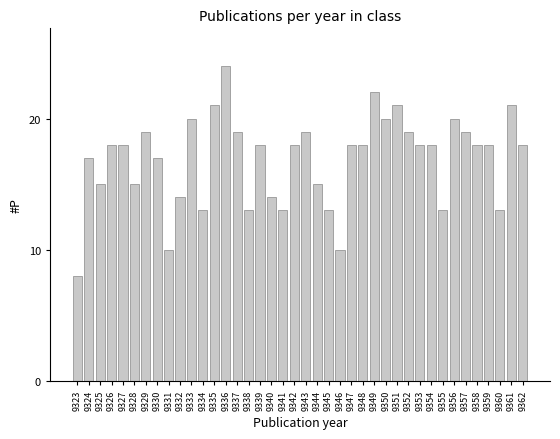

What is the value of the 11th bar from the left?

20